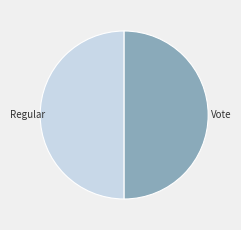

The Regular slice represents 59% of the pie. True or false?

False